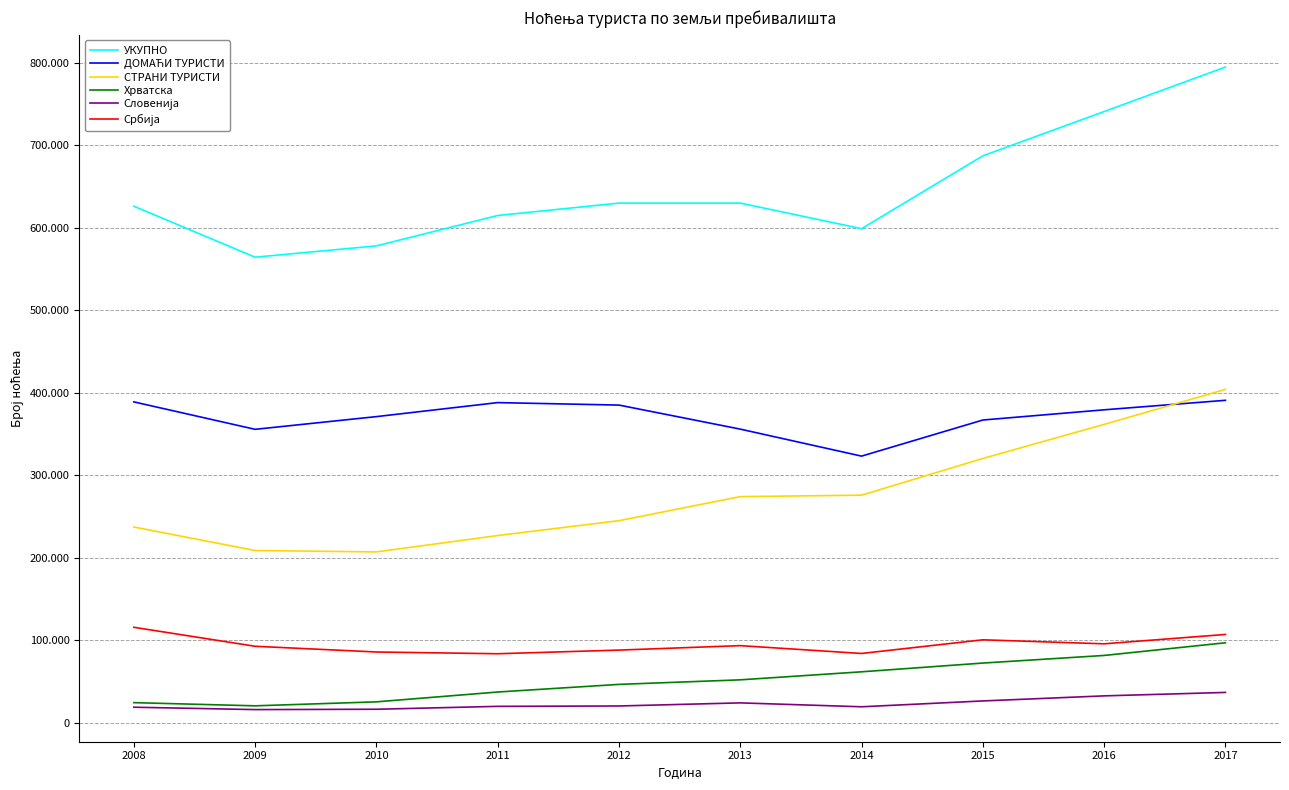

Does the chart display data point markers on the line(s)?

No